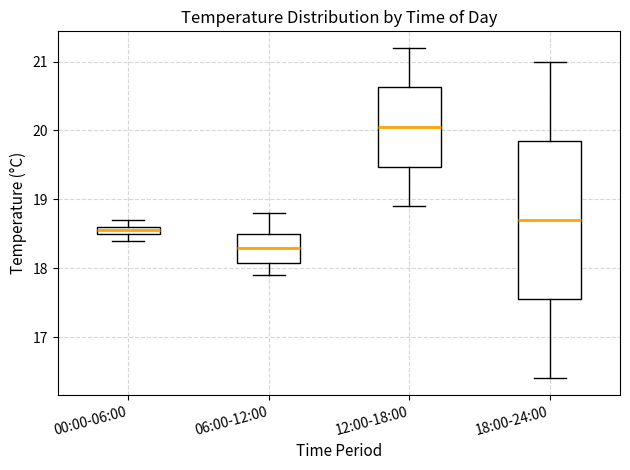

Which box is the tallest, from its lower edge to its upper edge?

18:00-24:00